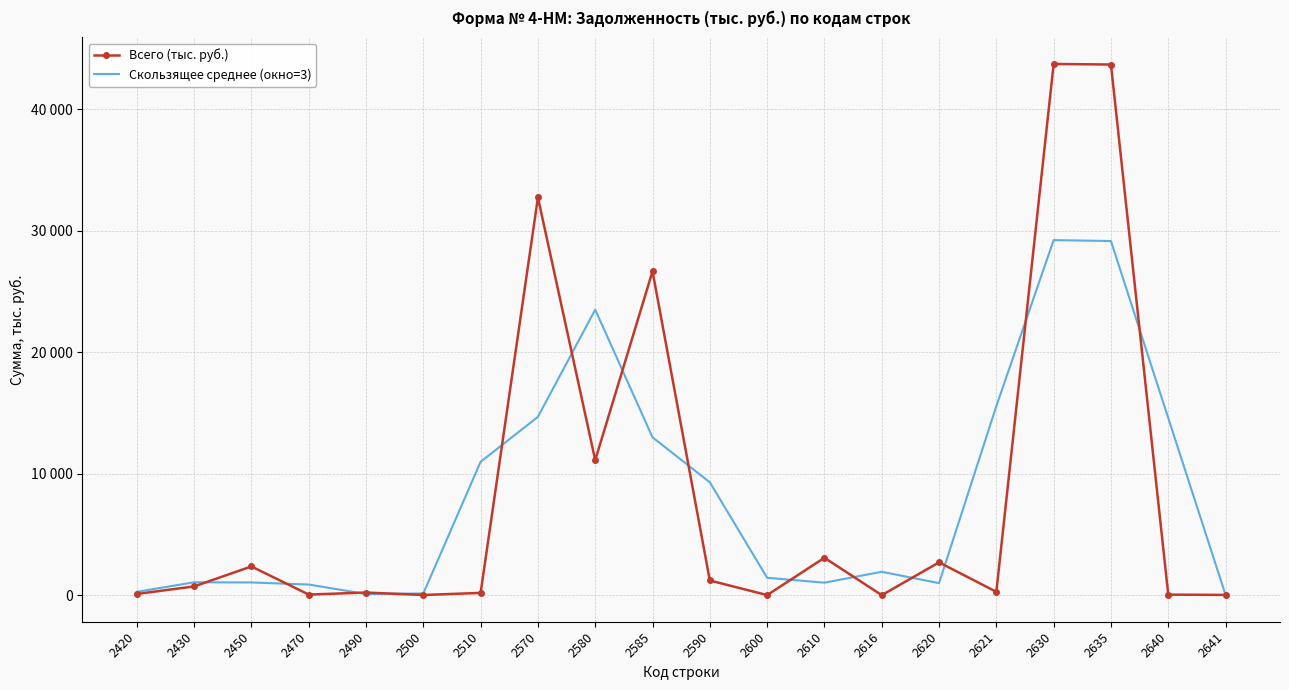

What is the greatest value displayed?

43747.0